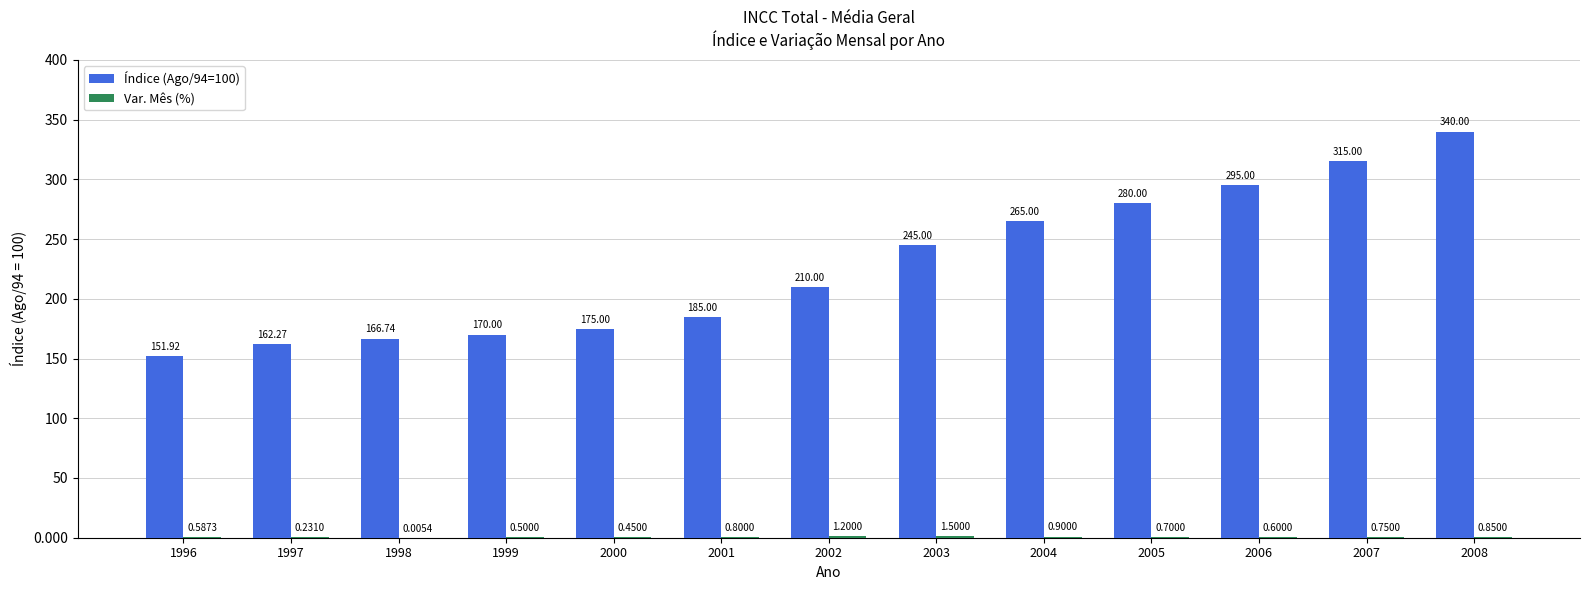

At which category is the sum across all series the highest?

2008